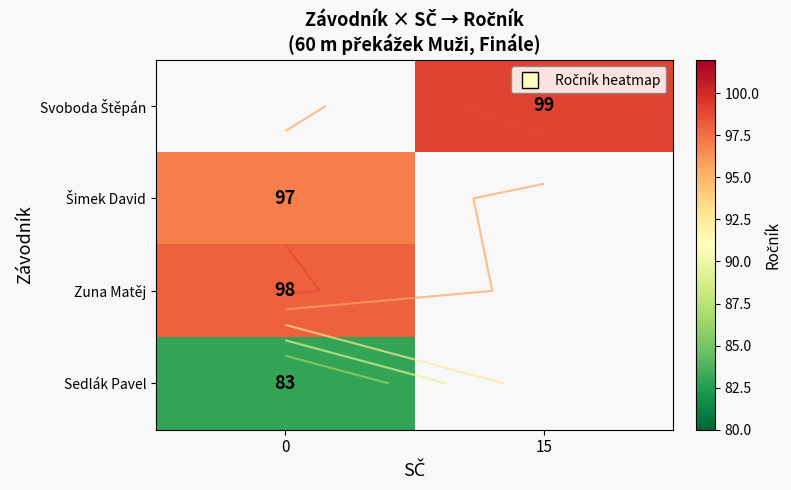

How many data points does each series have?

2